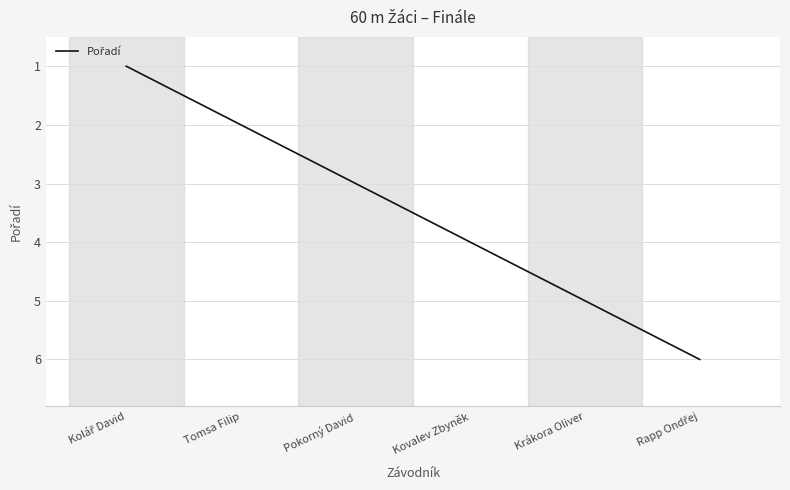

The value at Krákora Oliver is 5. True or false?

True